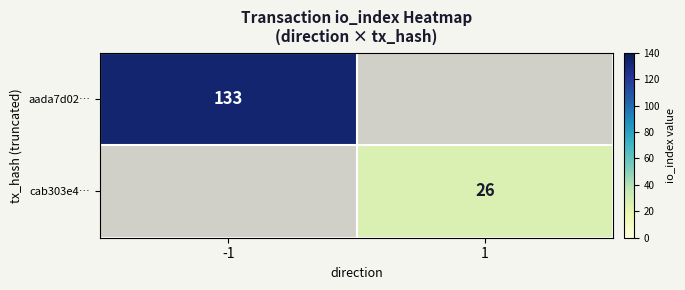

The value of aada7d02… at -1 is 133. True or false?

True